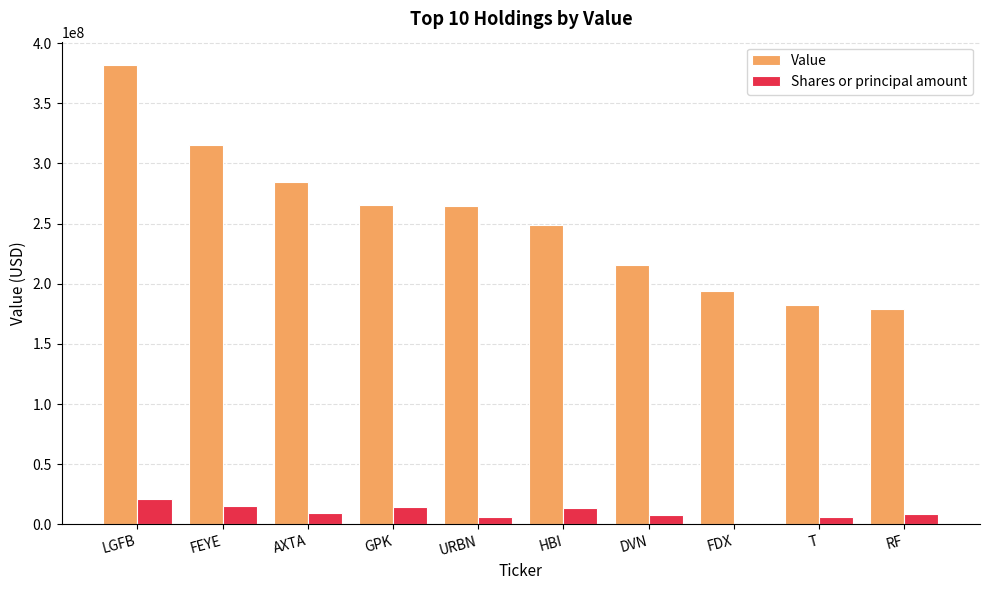

Which label corresponds to the largest value in the chart?

LGFB